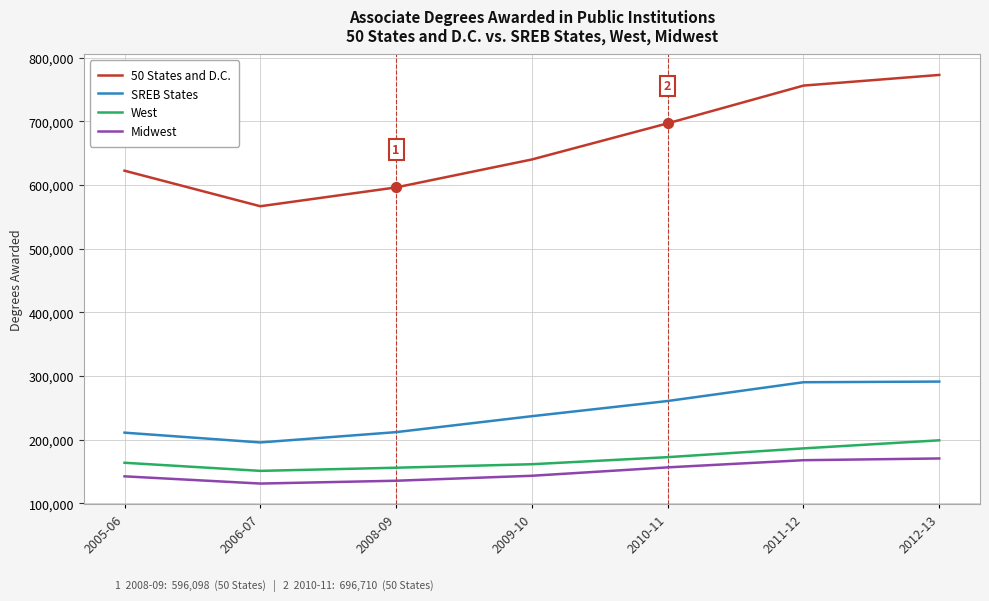

Which series has the largest total across all categories?

50 States and D.C.